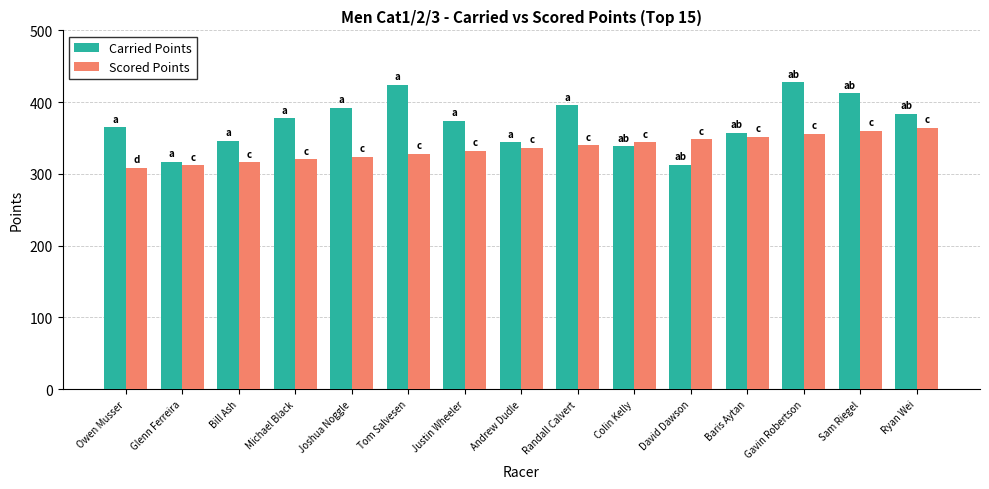

What is the maximum value for Scored Points?

364.0